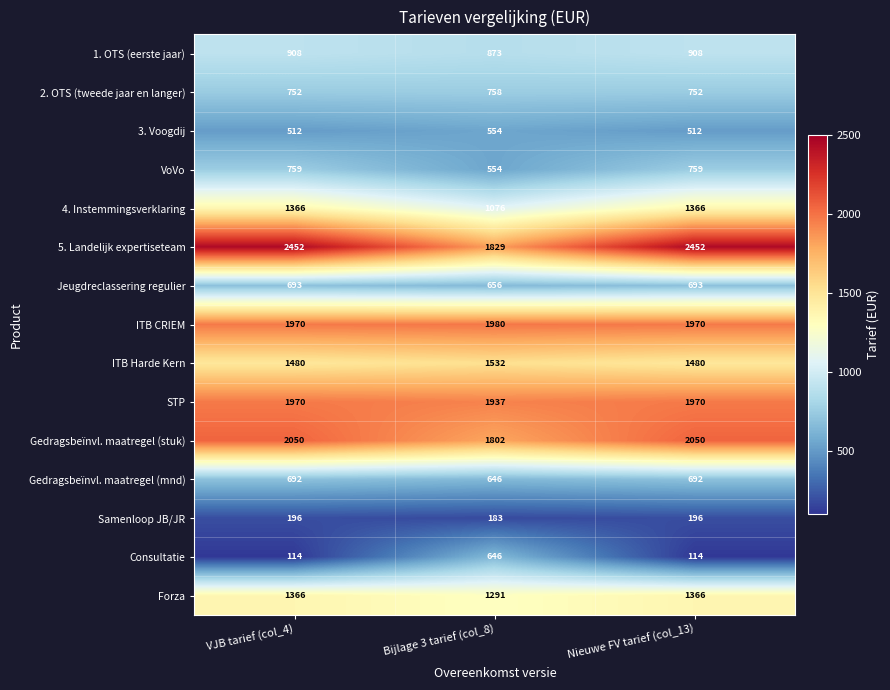

Count the Consultatie values in the range 114 to 646.

3